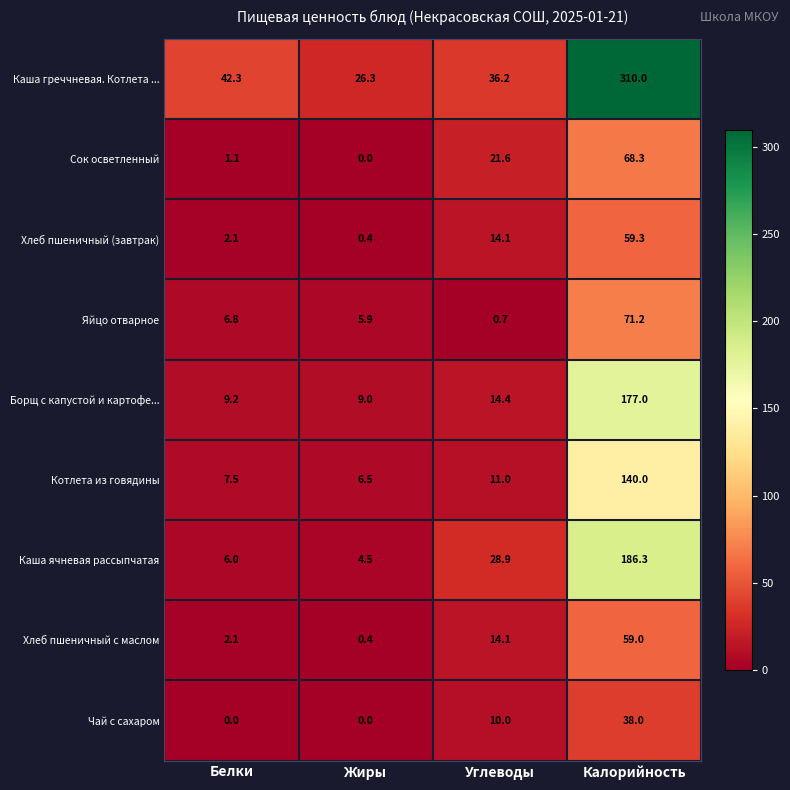

What is the sum of the Каша ячневая рассыпчатая values at Жиры and Белки?

10.5